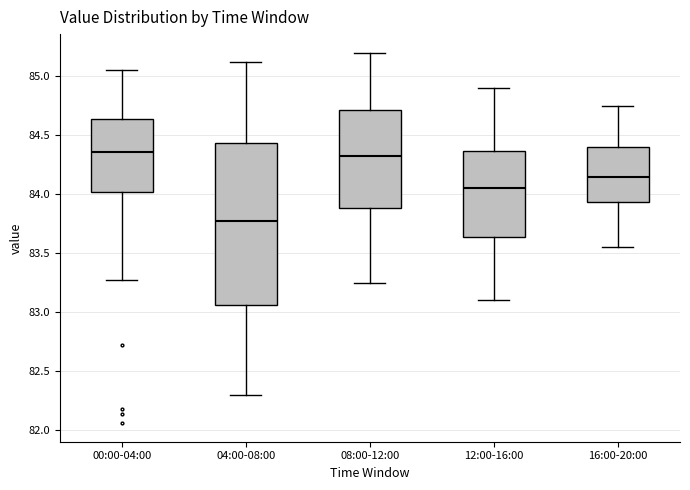

Where is the lower edge of the box for 08:00-12:00 on the y-axis? The values are not printed on the chart, so give them approximately, as read against the axis.

83.90